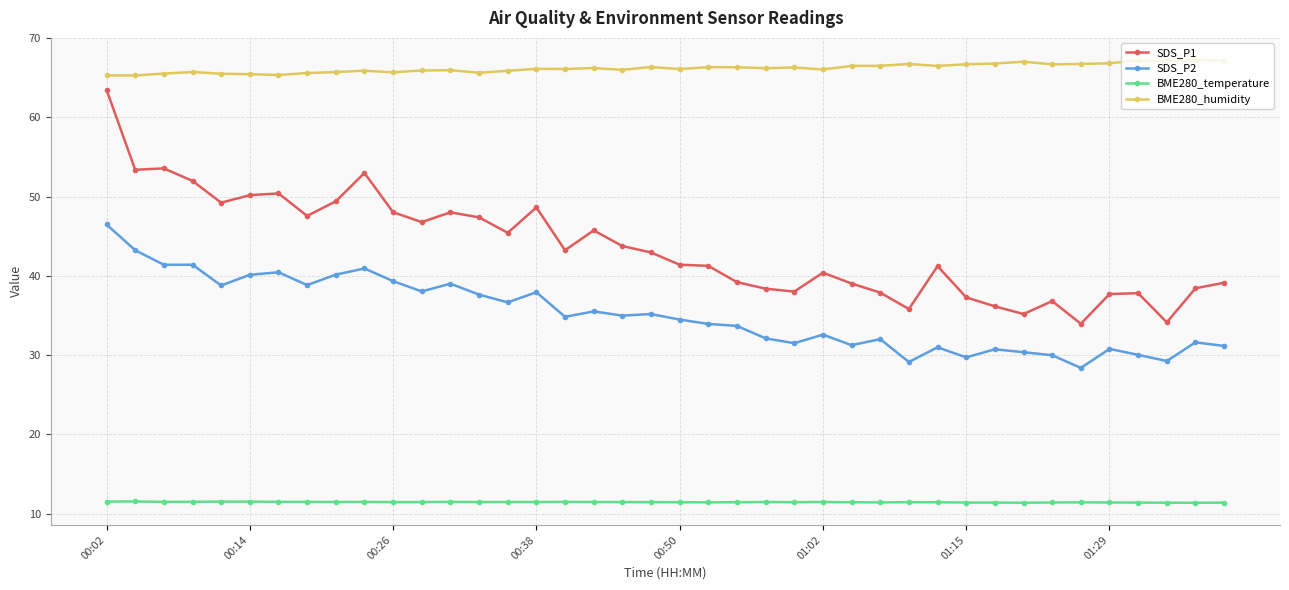

What is the value of the BME280_humidity point at the 34th from the left?

66.7